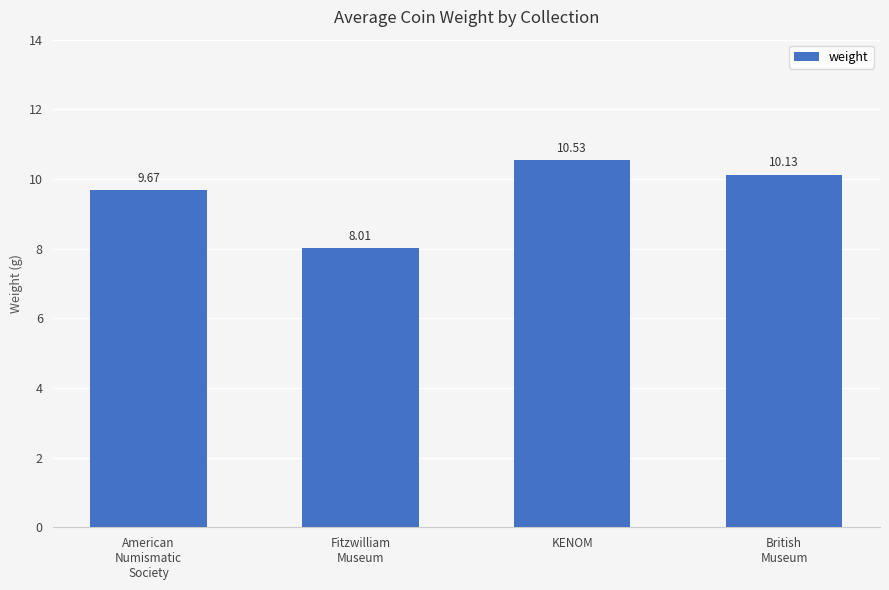

Which has a higher value, KENOM or Fitzwilliam
Museum?

KENOM